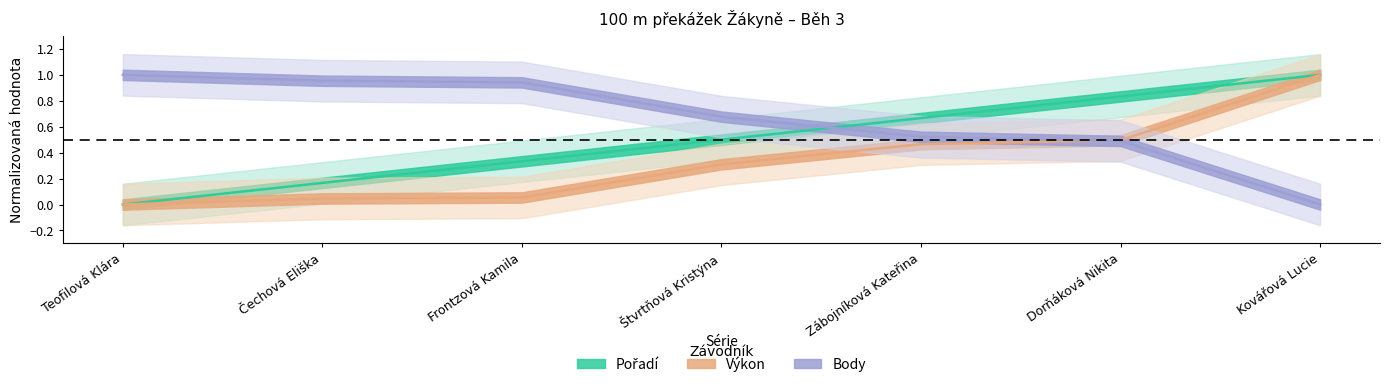

Rank the categories by Pořadí value from highest to lowest.

Kovářová Lucie, Dorňáková Nikita, Zábojníková Kateřina, Štvrtňová Kristýna, Frontzová Kamila, Čechová Eliška, Teofilová Klára